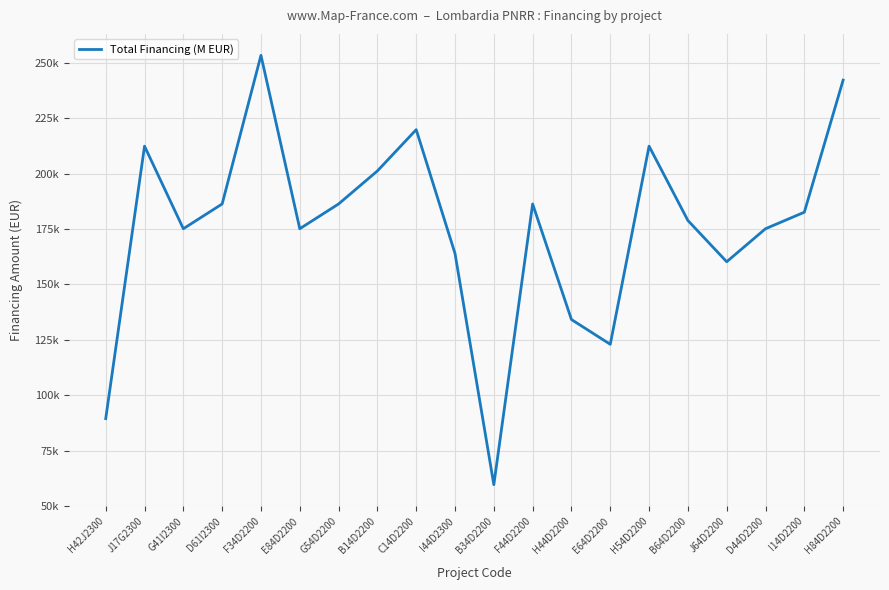

What is the maximum value shown in the chart?

253355.4